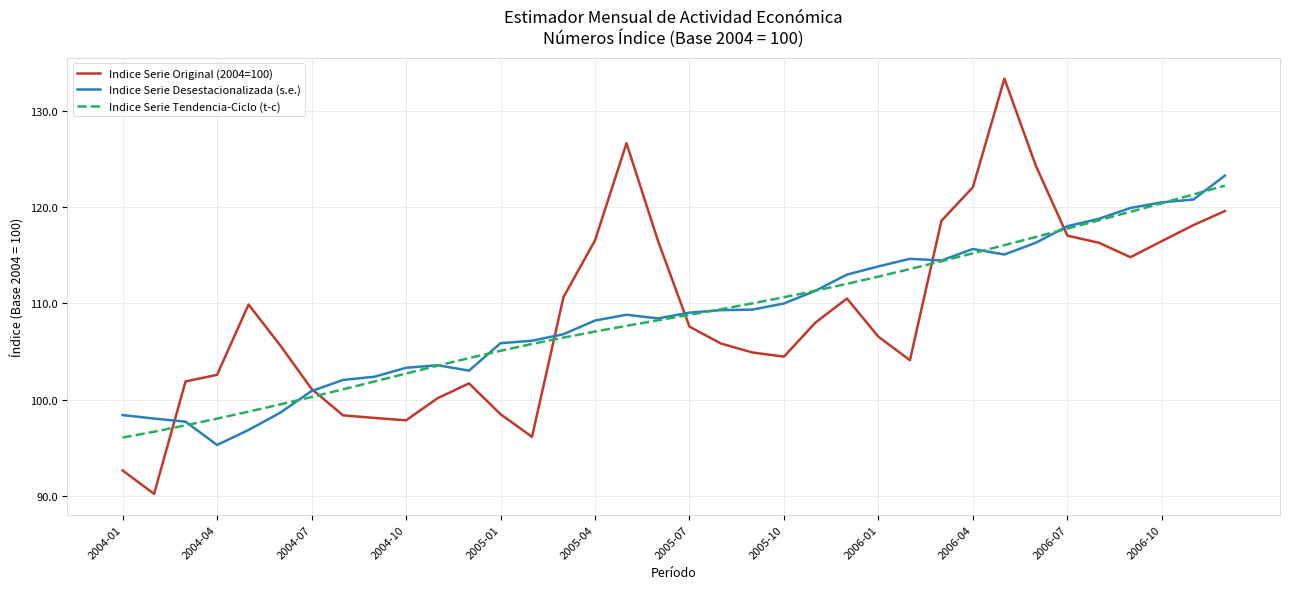

What is the greatest value displayed?

133.4